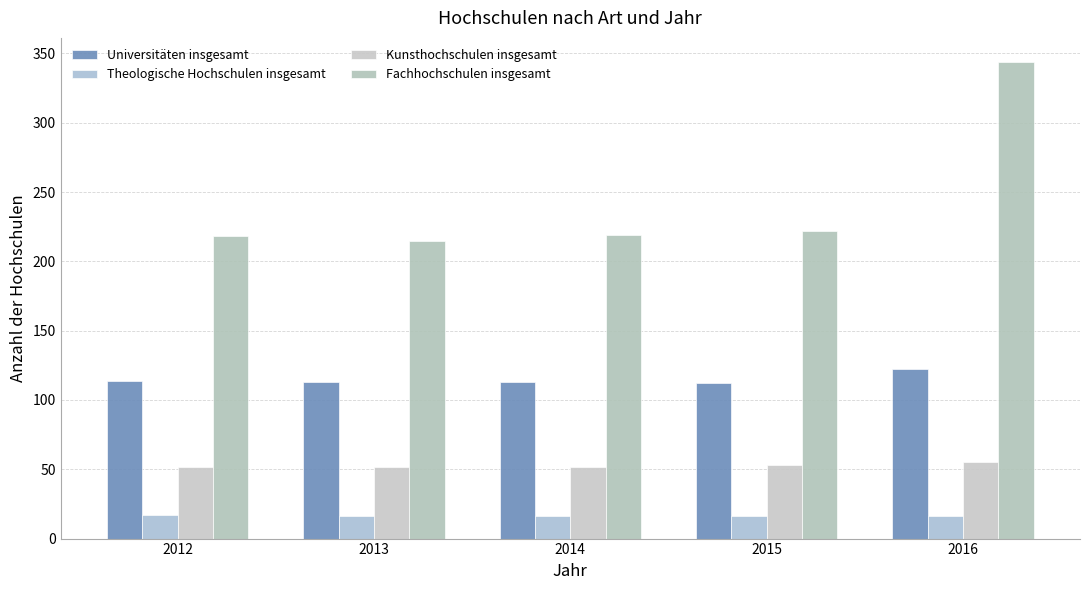

How many groups of bars are there?

5